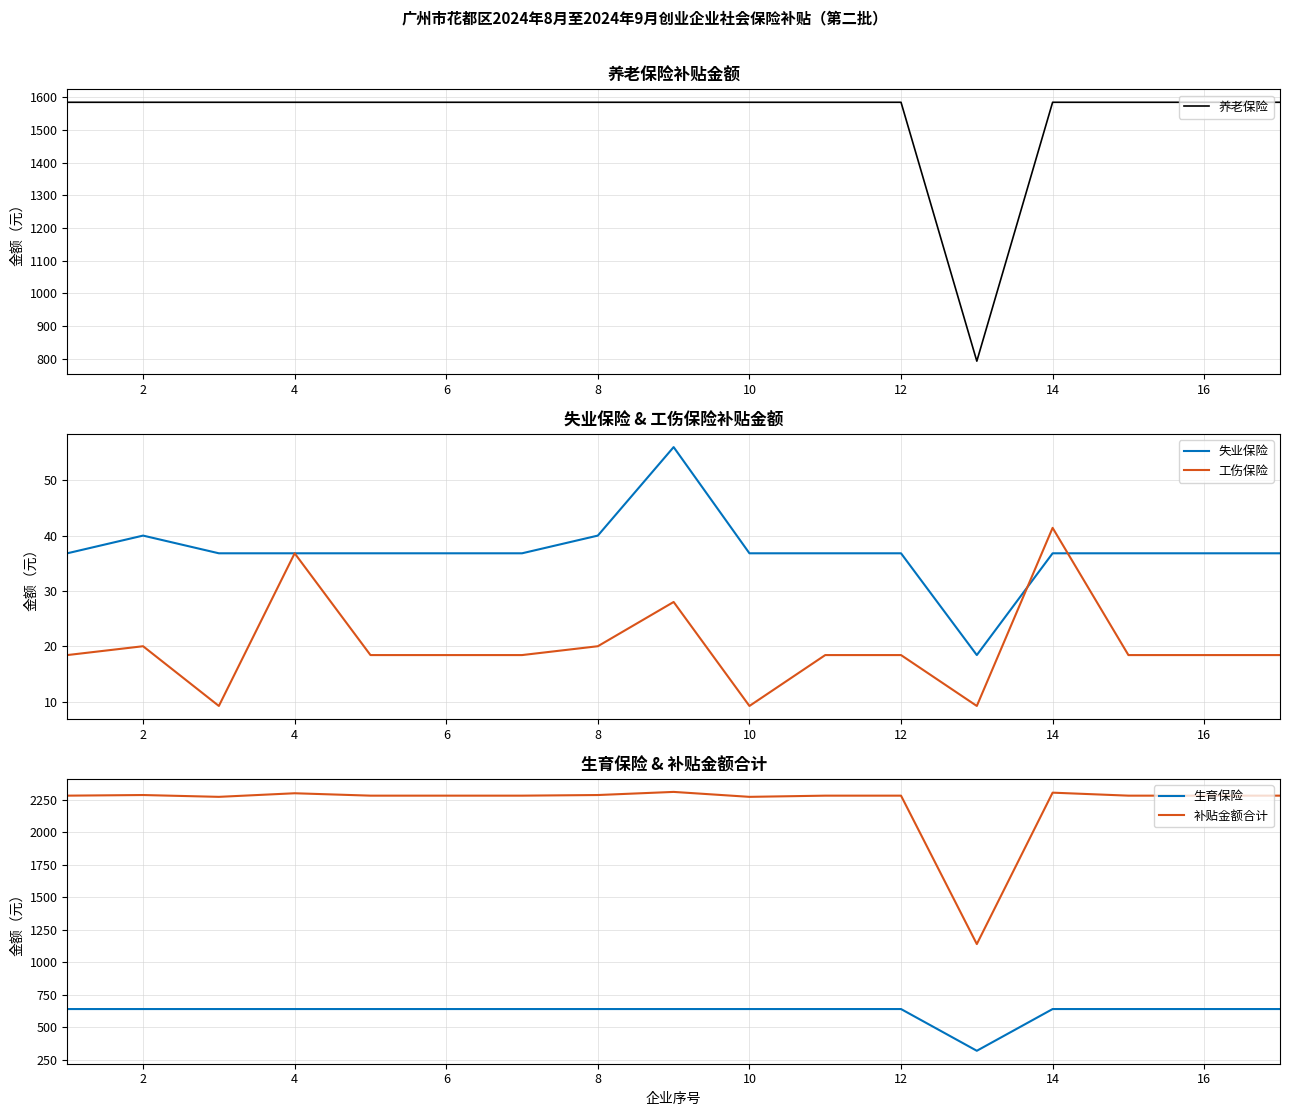

What is the maximum value for 失业保险?

56.0